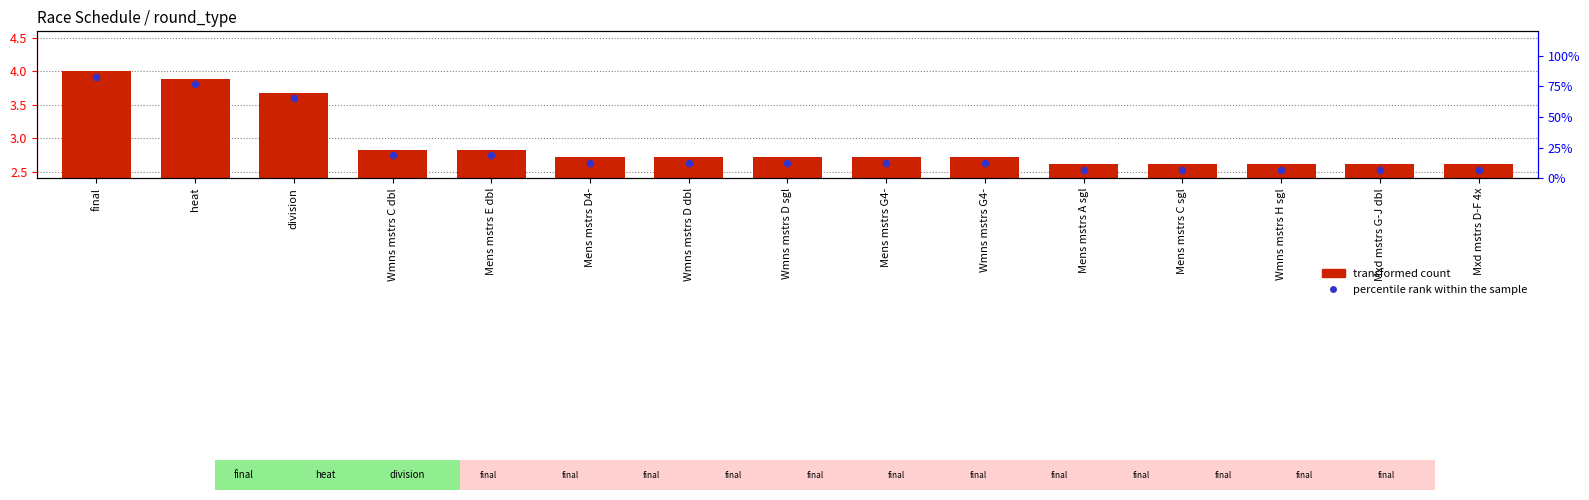

Which series contains the lowest Y value?

percentile rank within the sample